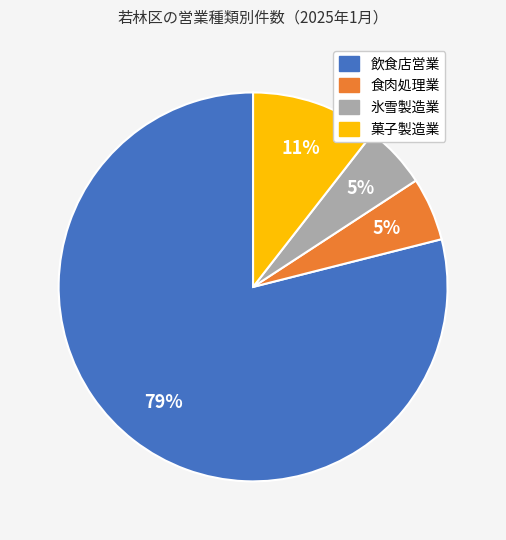

How many slices are in this pie chart?

4